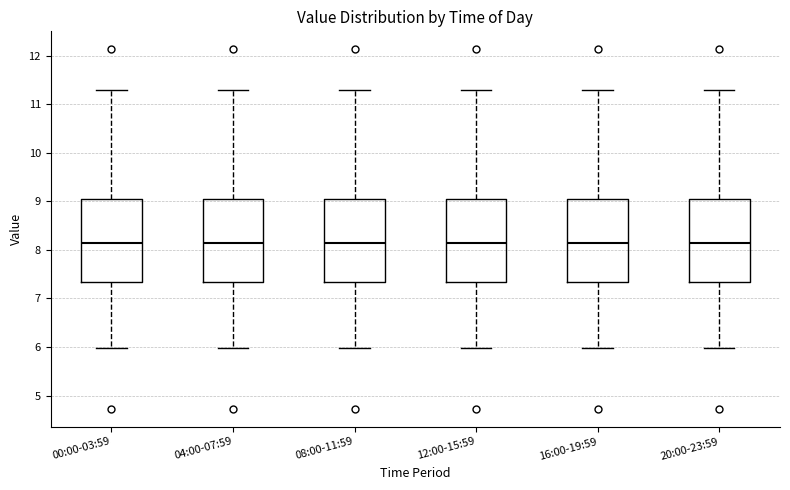

Where is the upper edge of the box for 04:00-07:59 on the y-axis? The values are not printed on the chart, so give them approximately, as read against the axis.

9.0